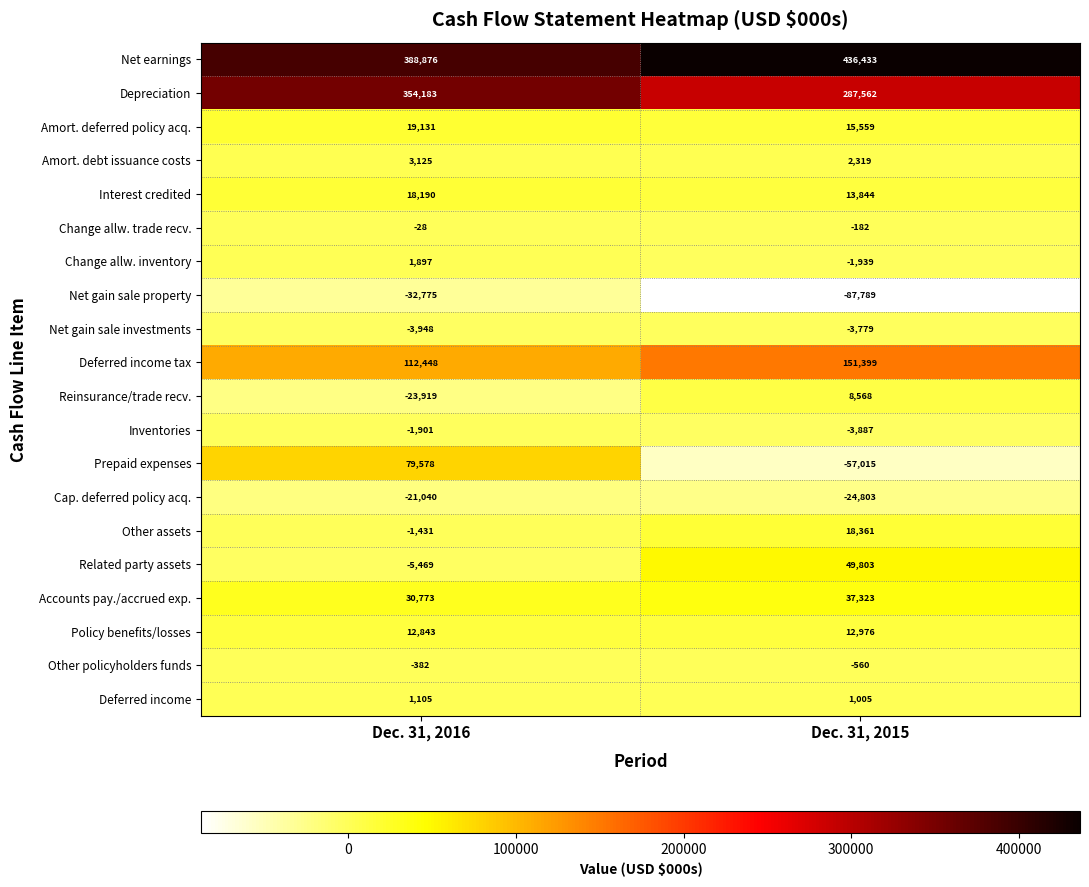

What is the spread (max minus min) of values at Dec. 31, 2015?

524222